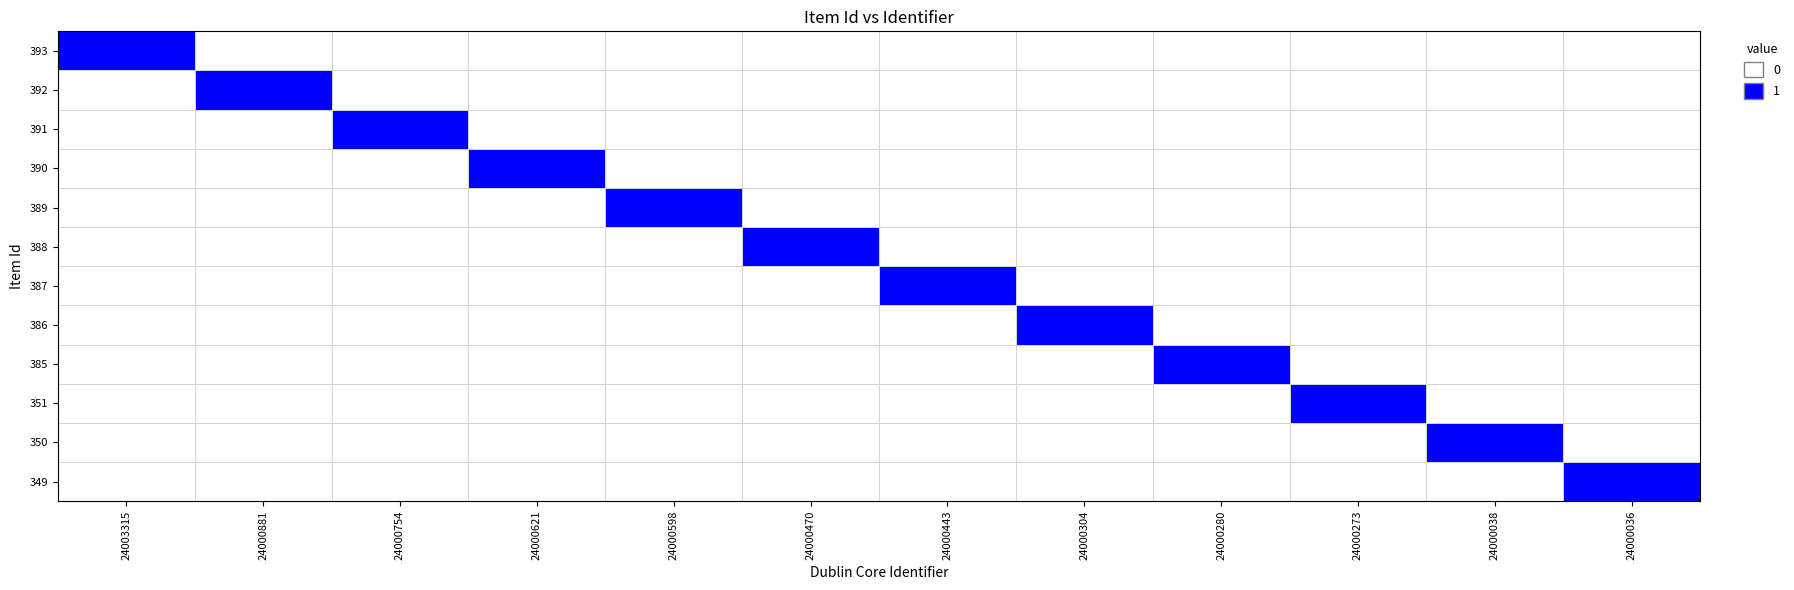

Reading left to right, what are all the values shown in this chart?

393: 24003315=1	24000881=0	24000754=0	24000621=0	24000598=0	24000470=0	24000443=0	24000304=0	24000280=0	24000273=0	24000038=0	24000036=0
392: 24003315=0	24000881=1	24000754=0	24000621=0	24000598=0	24000470=0	24000443=0	24000304=0	24000280=0	24000273=0	24000038=0	24000036=0
391: 24003315=0	24000881=0	24000754=1	24000621=0	24000598=0	24000470=0	24000443=0	24000304=0	24000280=0	24000273=0	24000038=0	24000036=0
390: 24003315=0	24000881=0	24000754=0	24000621=1	24000598=0	24000470=0	24000443=0	24000304=0	24000280=0	24000273=0	24000038=0	24000036=0
389: 24003315=0	24000881=0	24000754=0	24000621=0	24000598=1	24000470=0	24000443=0	24000304=0	24000280=0	24000273=0	24000038=0	24000036=0
388: 24003315=0	24000881=0	24000754=0	24000621=0	24000598=0	24000470=1	24000443=0	24000304=0	24000280=0	24000273=0	24000038=0	24000036=0
387: 24003315=0	24000881=0	24000754=0	24000621=0	24000598=0	24000470=0	24000443=1	24000304=0	24000280=0	24000273=0	24000038=0	24000036=0
386: 24003315=0	24000881=0	24000754=0	24000621=0	24000598=0	24000470=0	24000443=0	24000304=1	24000280=0	24000273=0	24000038=0	24000036=0
385: 24003315=0	24000881=0	24000754=0	24000621=0	24000598=0	24000470=0	24000443=0	24000304=0	24000280=1	24000273=0	24000038=0	24000036=0
351: 24003315=0	24000881=0	24000754=0	24000621=0	24000598=0	24000470=0	24000443=0	24000304=0	24000280=0	24000273=1	24000038=0	24000036=0
350: 24003315=0	24000881=0	24000754=0	24000621=0	24000598=0	24000470=0	24000443=0	24000304=0	24000280=0	24000273=0	24000038=1	24000036=0
349: 24003315=0	24000881=0	24000754=0	24000621=0	24000598=0	24000470=0	24000443=0	24000304=0	24000280=0	24000273=0	24000038=0	24000036=1